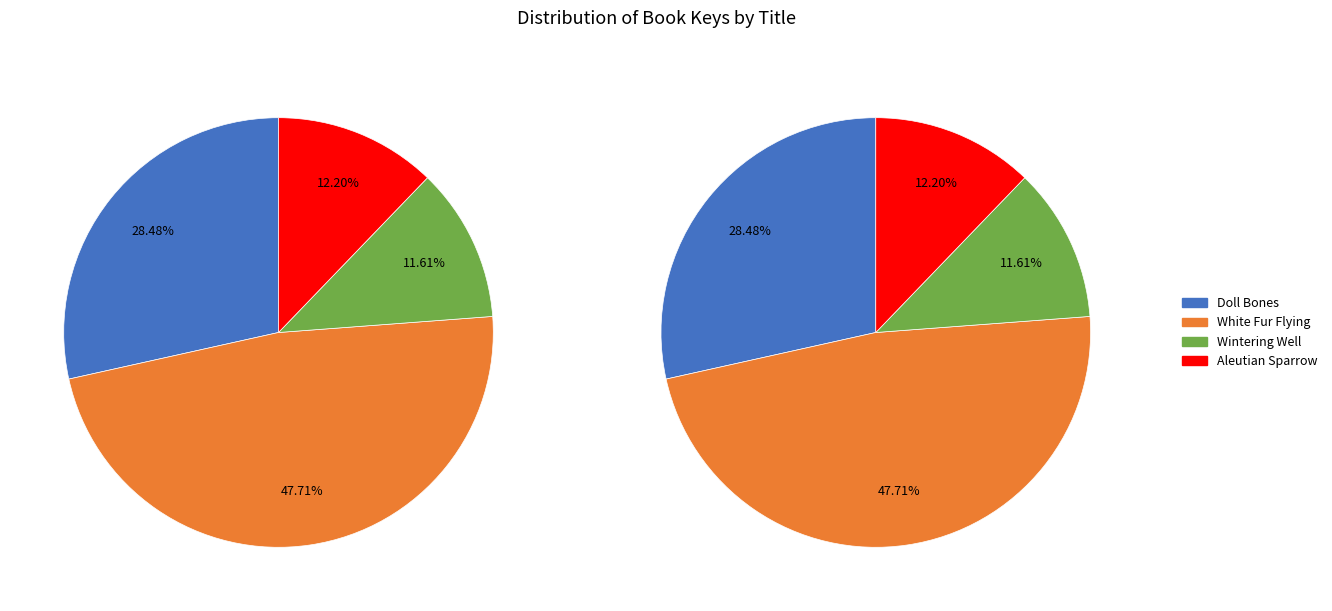

How many slices are in this pie chart?

4